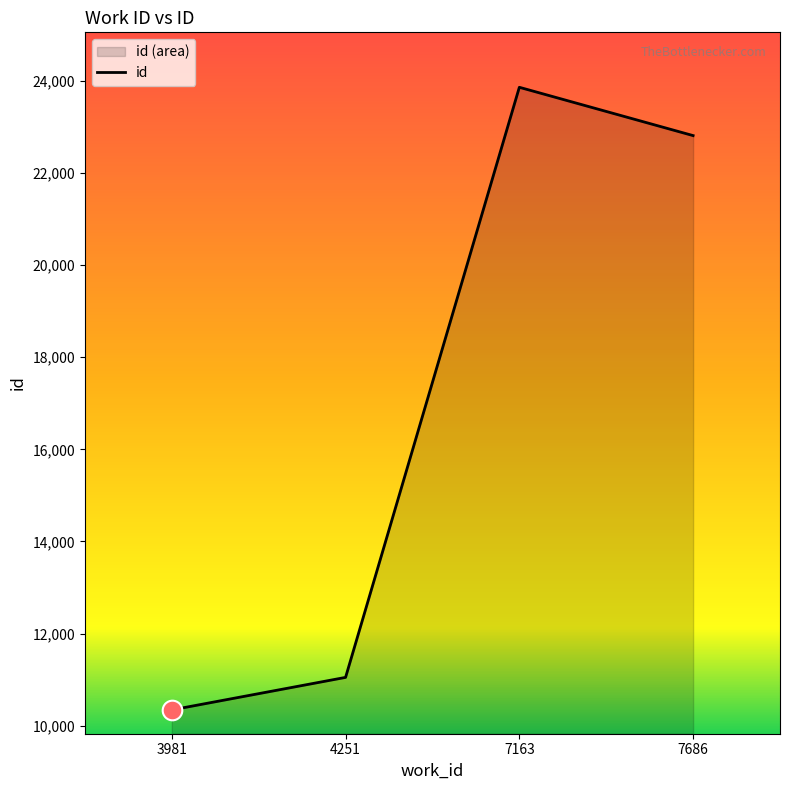

What is the ratio of the value at 7686 to the value at 7163?

1.0